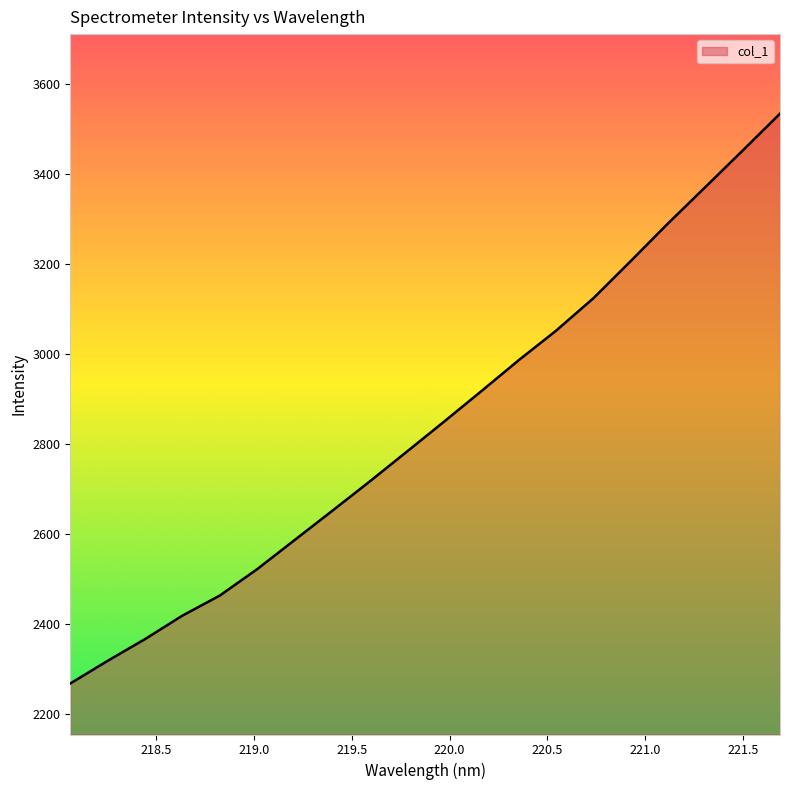

What is the difference between the maximum and minimum values?

1266.0